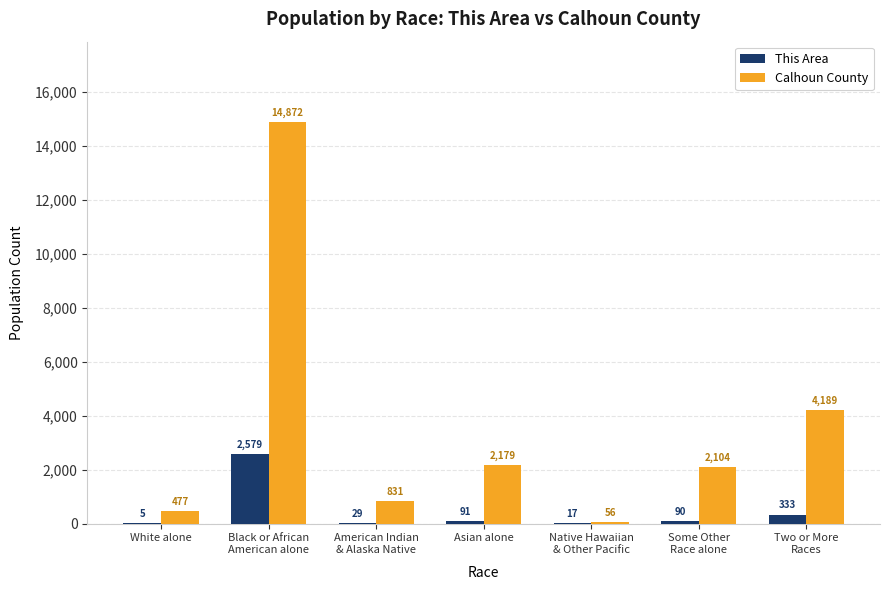

Reading left to right, extract all data points from this chart.

This Area: 5	2579	29	91	17	90	333
Calhoun County: 477	14872	831	2179	56	2104	4189